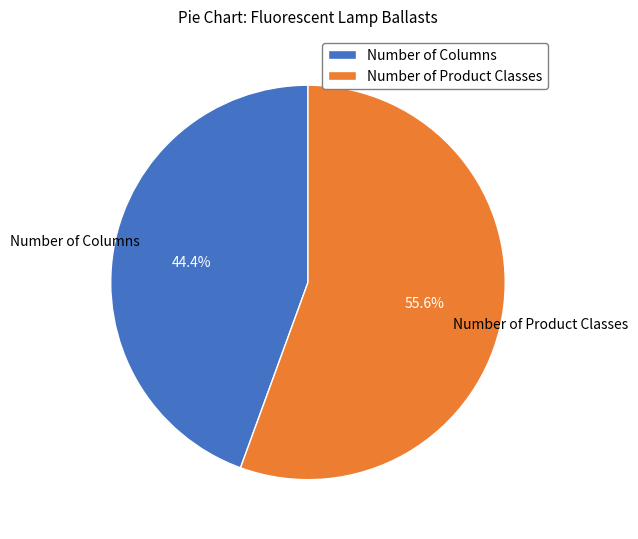

Which slice is the largest?

Number of Product Classes